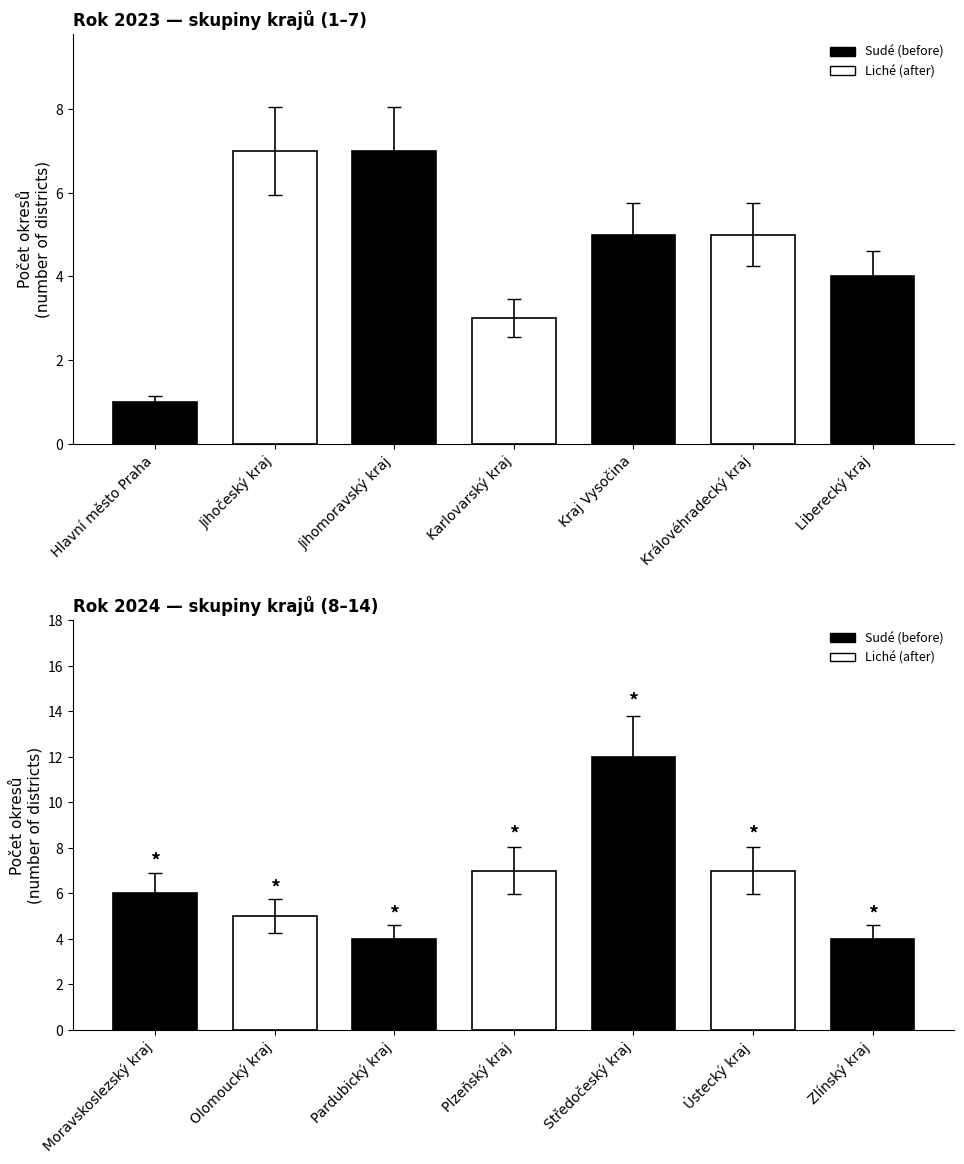

Are the bars grouped side by side (vs. stacked)?

Yes